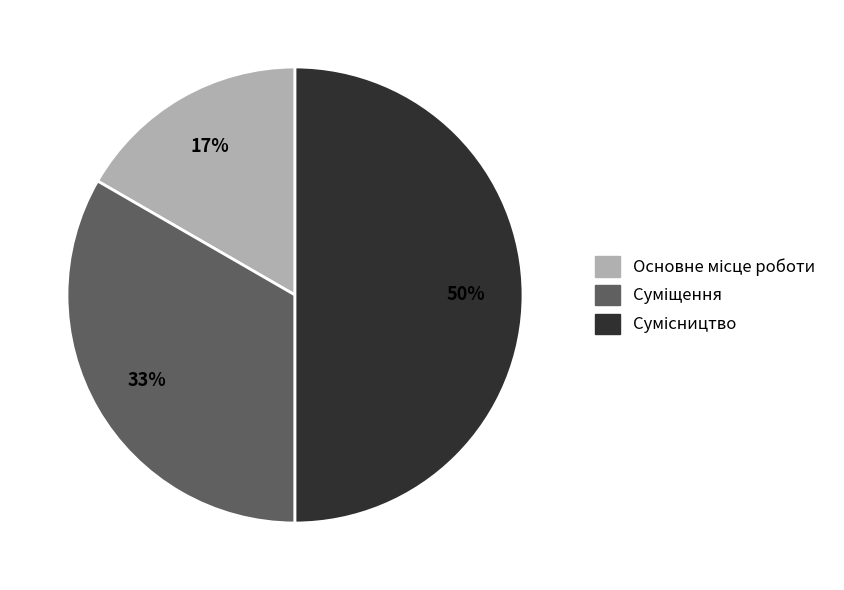

To the nearest percent, what is the difference between the largest and smallest slice percentages?

33%